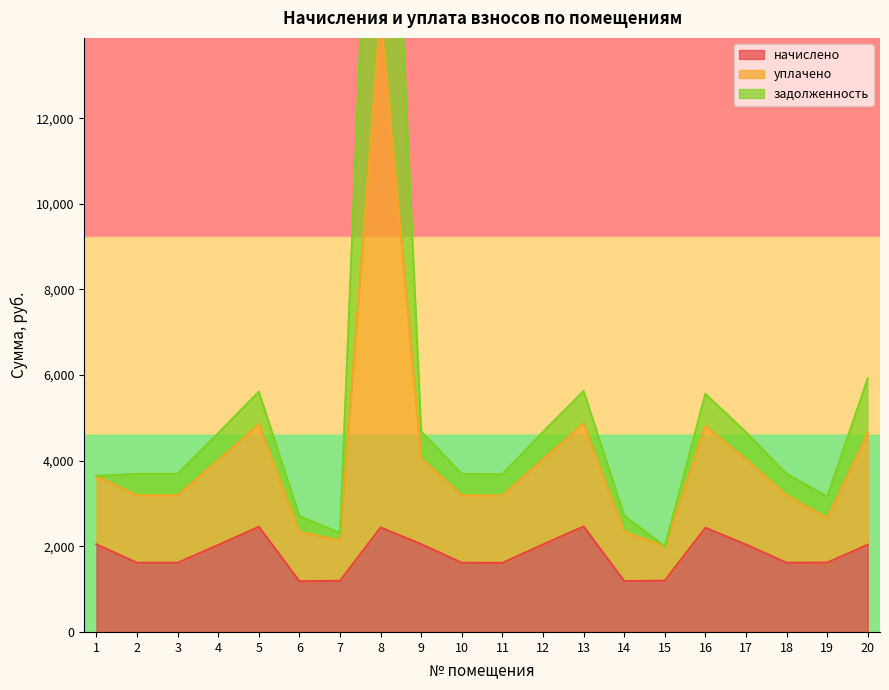

What is the sum of the начислено values at 13 and 5?

4918.6